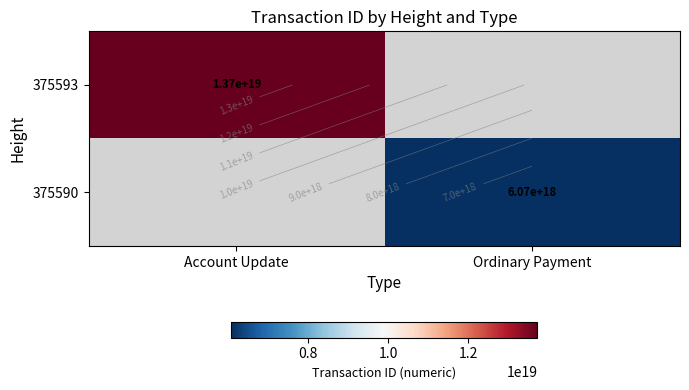

Read the 375593 value at Account Update.

13725609864455550976.0